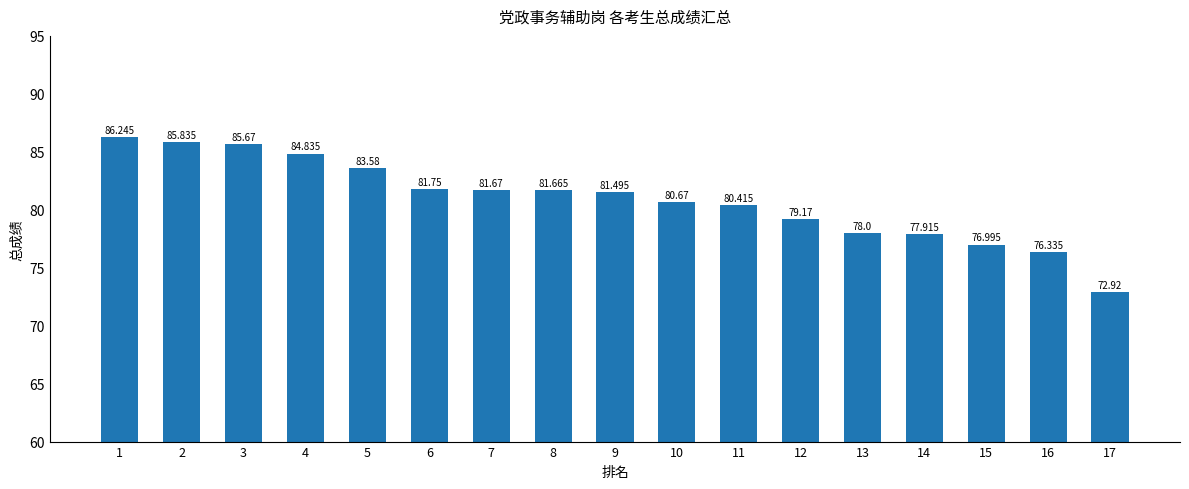

What is the value of the 3rd bar from the left?

85.7